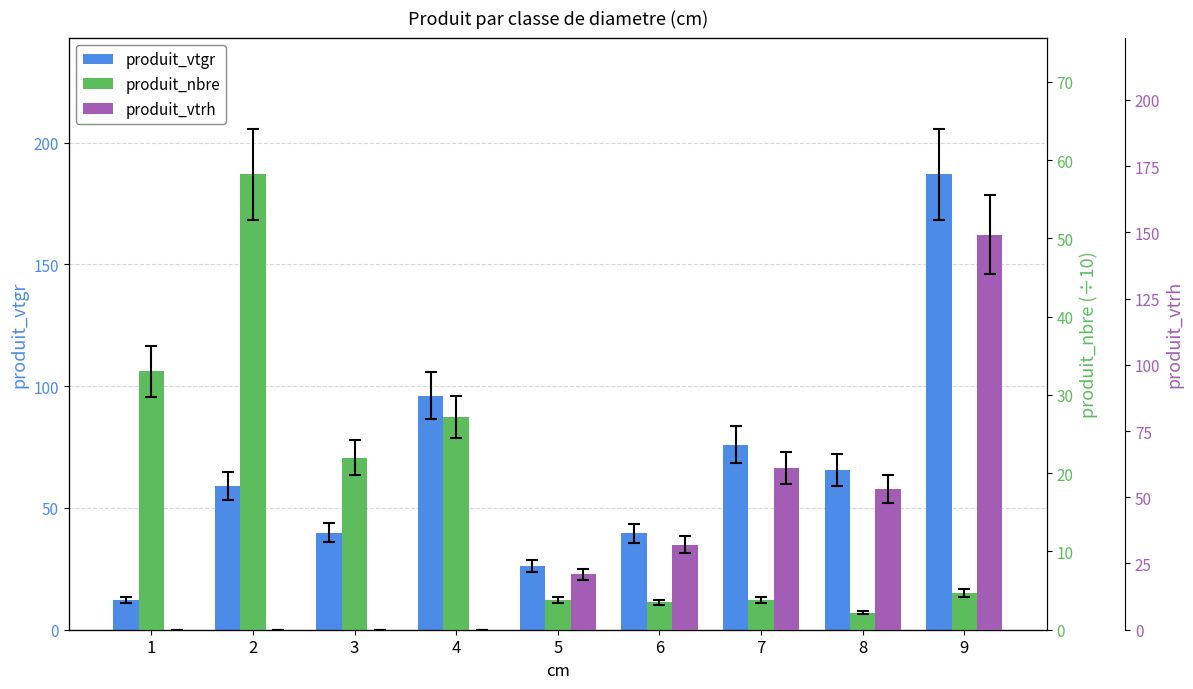

List the series in order of their overall mean, highest first.

produit_vtgr, produit_vtrh, produit_nbre